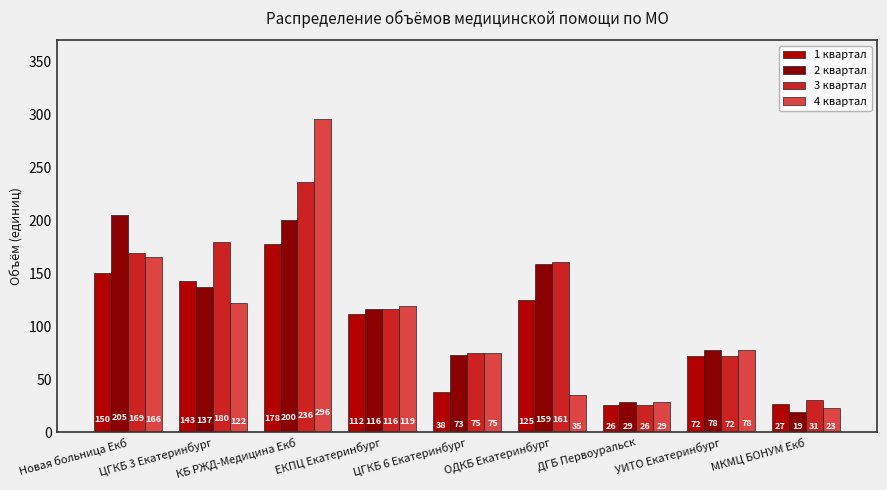

Reading right to left, extract all data points from this chart.

1 квартал: МКМЦ БОНУМ Екб=27	УИТО Екатеринбург=72	ДГБ Первоуральск=26	ОДКБ Екатеринбург=125	ЦГКБ 6 Екатеринбург=38	ЕКПЦ Екатеринбург=112	КБ РЖД-Медицина Екб=178	ЦГКБ 3 Екатеринбург=143	Новая больница Екб=150
2 квартал: МКМЦ БОНУМ Екб=19	УИТО Екатеринбург=78	ДГБ Первоуральск=29	ОДКБ Екатеринбург=159	ЦГКБ 6 Екатеринбург=73	ЕКПЦ Екатеринбург=116	КБ РЖД-Медицина Екб=200	ЦГКБ 3 Екатеринбург=137	Новая больница Екб=205
3 квартал: МКМЦ БОНУМ Екб=31	УИТО Екатеринбург=72	ДГБ Первоуральск=26	ОДКБ Екатеринбург=161	ЦГКБ 6 Екатеринбург=75	ЕКПЦ Екатеринбург=116	КБ РЖД-Медицина Екб=236	ЦГКБ 3 Екатеринбург=180	Новая больница Екб=169
4 квартал: МКМЦ БОНУМ Екб=23	УИТО Екатеринбург=78	ДГБ Первоуральск=29	ОДКБ Екатеринбург=35	ЦГКБ 6 Екатеринбург=75	ЕКПЦ Екатеринбург=119	КБ РЖД-Медицина Екб=296	ЦГКБ 3 Екатеринбург=122	Новая больница Екб=166